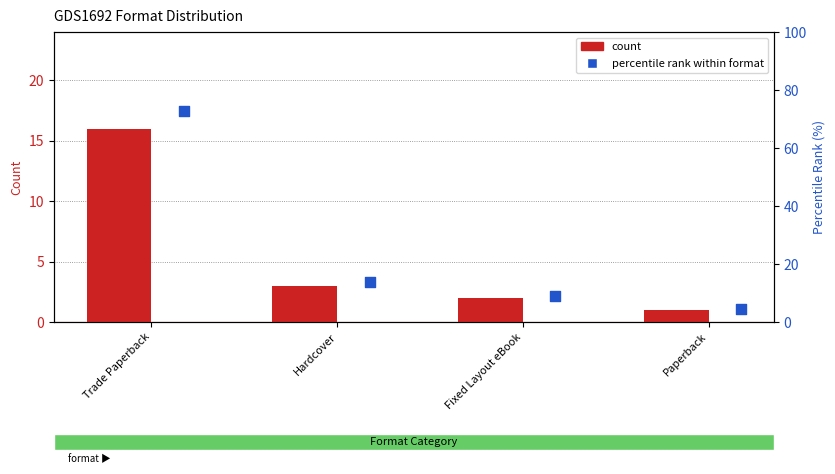

Which series contains the lowest Y value?

Count